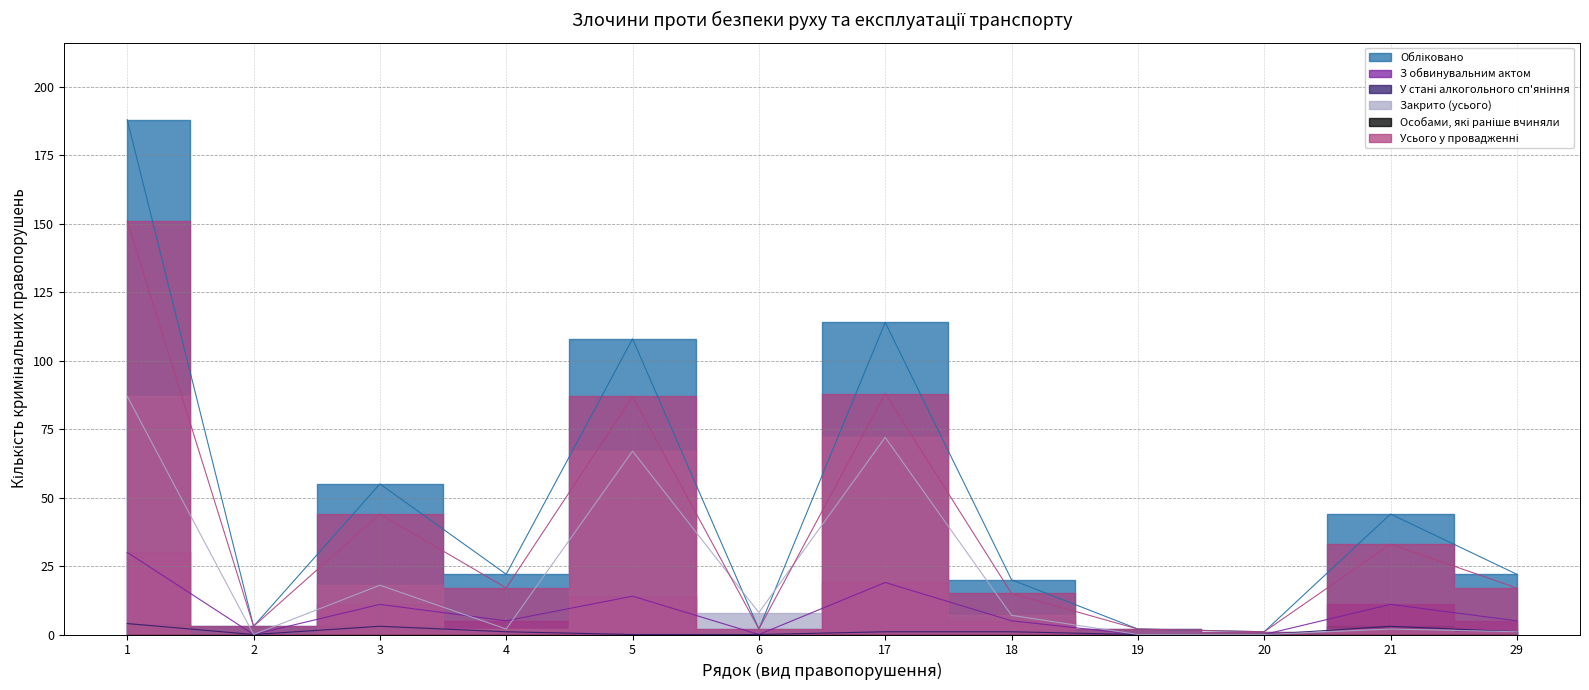

True or false: Усього у провадженні and З обвинувальним актом cross at least once.

False